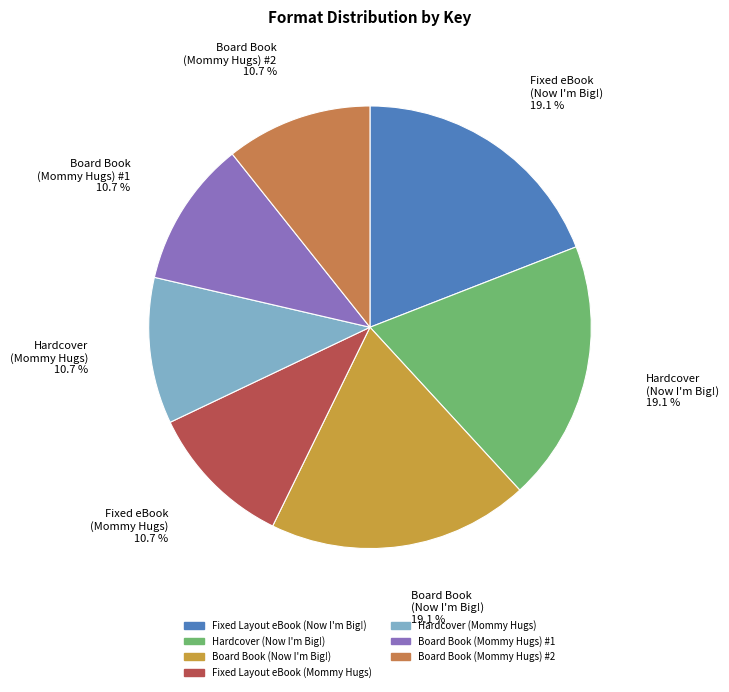

How much of the chart is everything except Board Book (Mommy Hugs) #2?

89.3%